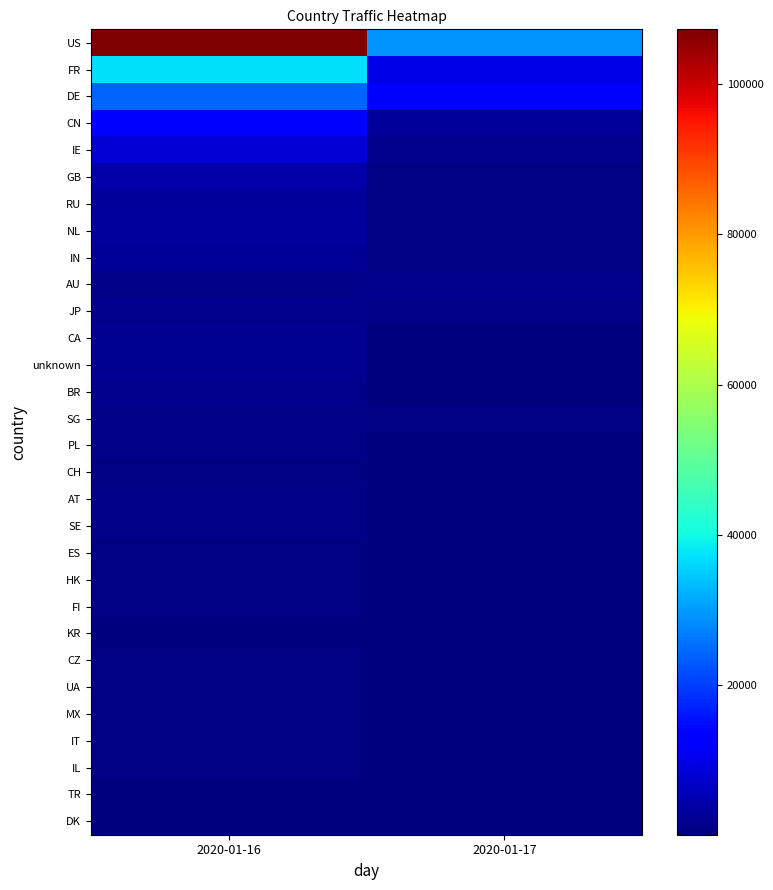

Reading left to right, extract all data points from this chart.

US: 2020-01-16=107331	2020-01-17=29304
FR: 2020-01-16=37007	2020-01-17=9983
DE: 2020-01-16=24117	2020-01-17=12264
CN: 2020-01-16=13662	2020-01-17=2593
IE: 2020-01-16=8075	2020-01-17=1290
GB: 2020-01-16=3905	2020-01-17=630
RU: 2020-01-16=2838	2020-01-17=668
NL: 2020-01-16=3042	2020-01-17=457
IN: 2020-01-16=2490	2020-01-17=830
AU: 2020-01-16=1238	2020-01-17=1515
JP: 2020-01-16=1347	2020-01-17=1270
CA: 2020-01-16=1907	2020-01-17=427
unknown: 2020-01-16=1831	2020-01-17=248
BR: 2020-01-16=1436	2020-01-17=268
SG: 2020-01-16=977	2020-01-17=511
PL: 2020-01-16=1145	2020-01-17=140
CH: 2020-01-16=856	2020-01-17=274
AT: 2020-01-16=963	2020-01-17=81
SE: 2020-01-16=869	2020-01-17=142
ES: 2020-01-16=802	2020-01-17=70
HK: 2020-01-16=454	2020-01-17=317
FI: 2020-01-16=621	2020-01-17=141
KR: 2020-01-16=386	2020-01-17=366
CZ: 2020-01-16=568	2020-01-17=142
UA: 2020-01-16=649	2020-01-17=35
MX: 2020-01-16=501	2020-01-17=174
IT: 2020-01-16=545	2020-01-17=28
IL: 2020-01-16=450	2020-01-17=48
TR: 2020-01-16=385	2020-01-17=30
DK: 2020-01-16=357	2020-01-17=26